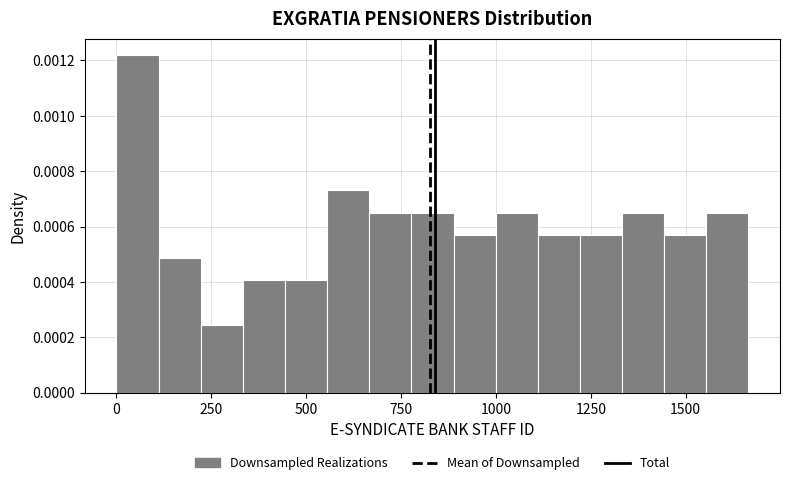

Around what value on the x-axis is the tallest bar? Give the approximate position of its centre, as read against the axis.

50